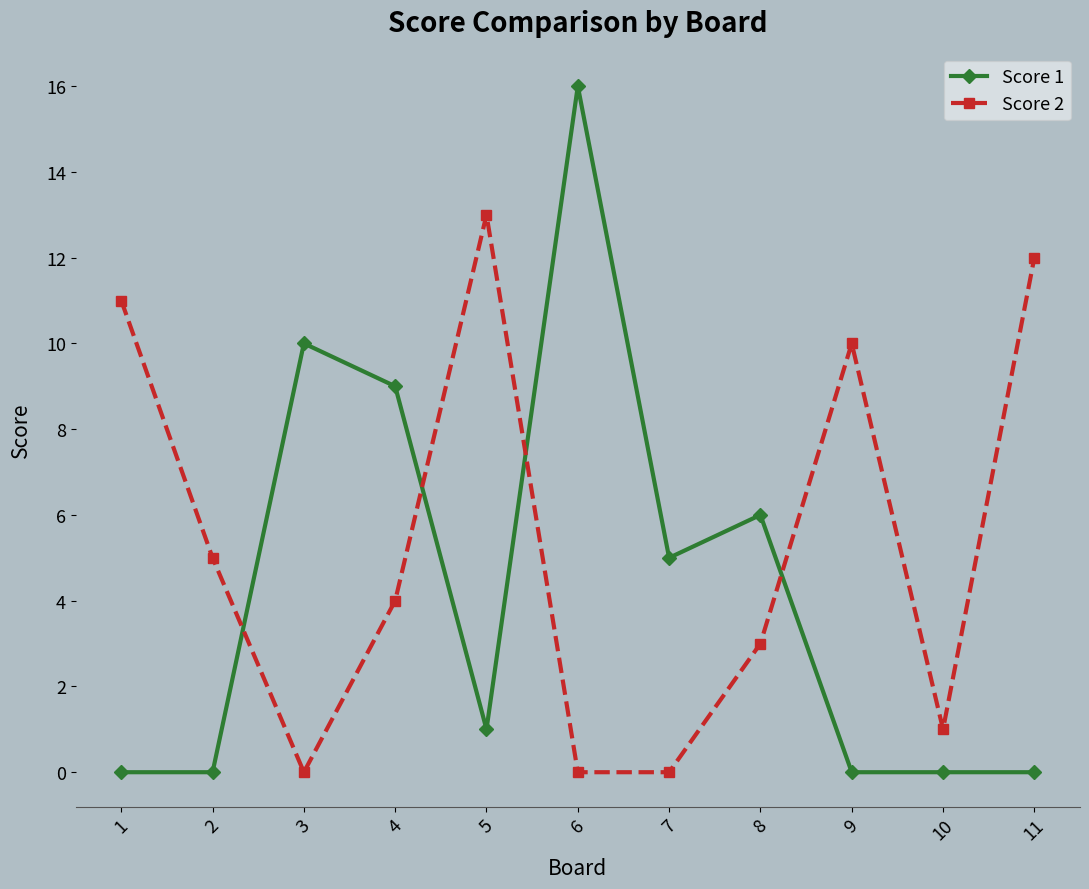

What is the sum of all Score 2 values?

59